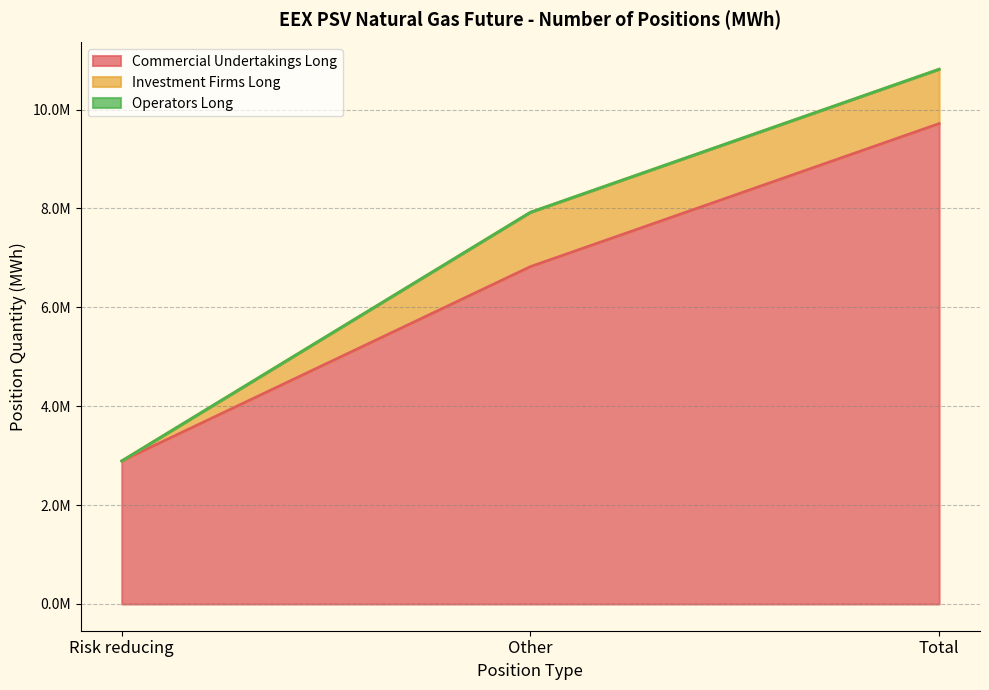

What position from the right is Risk reducing?

3